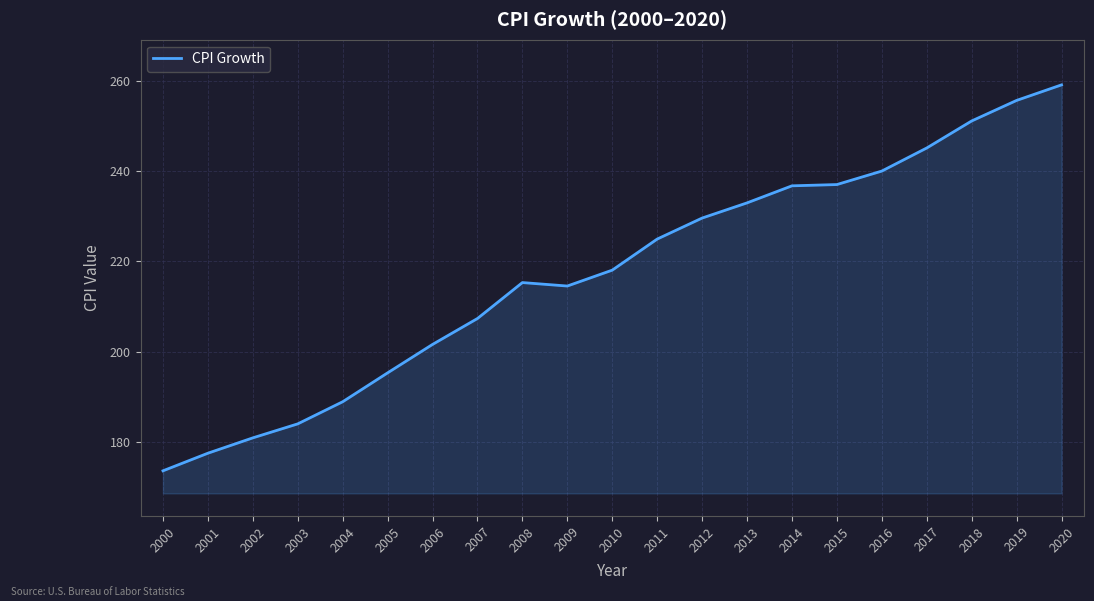

What is the difference between the maximum and minimum values?

85.5